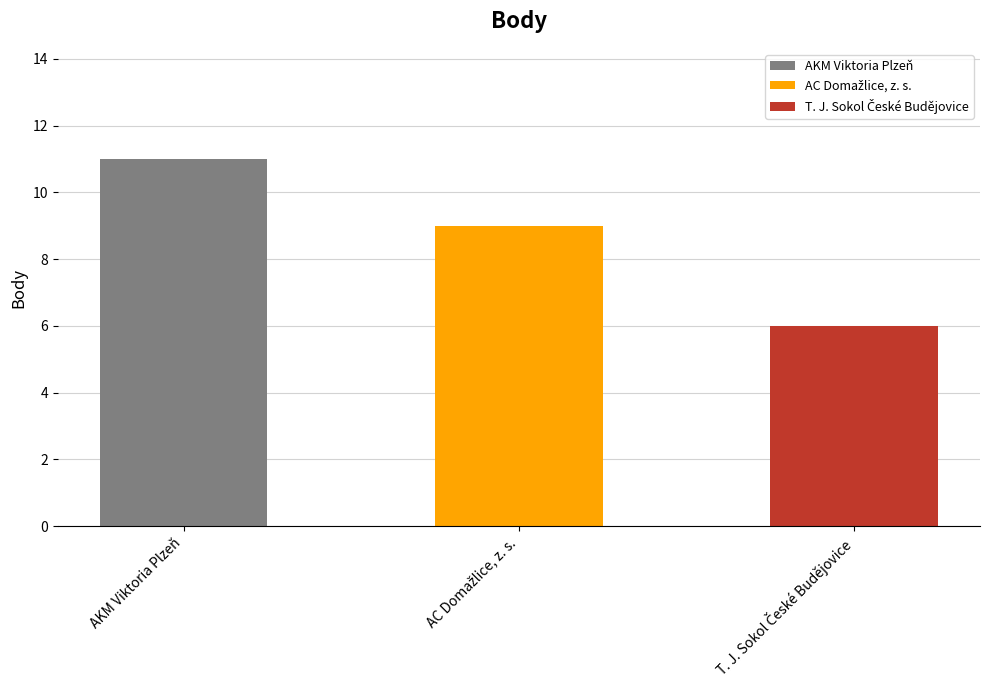

Reading left to right, transcribe all the data shown in this chart.

11	9	6